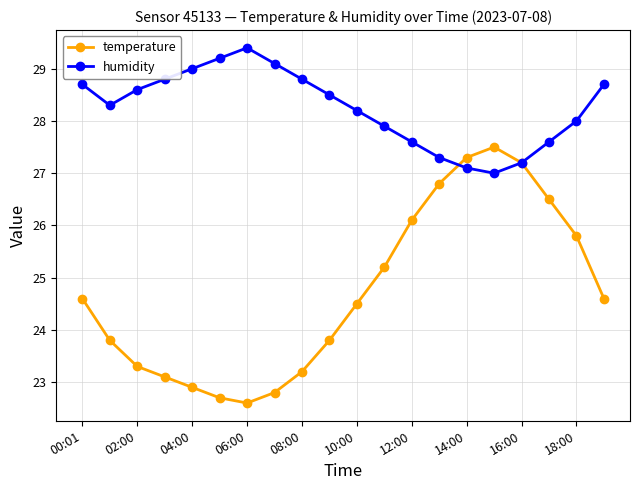

What is the lowest value of the temperature series?

22.6